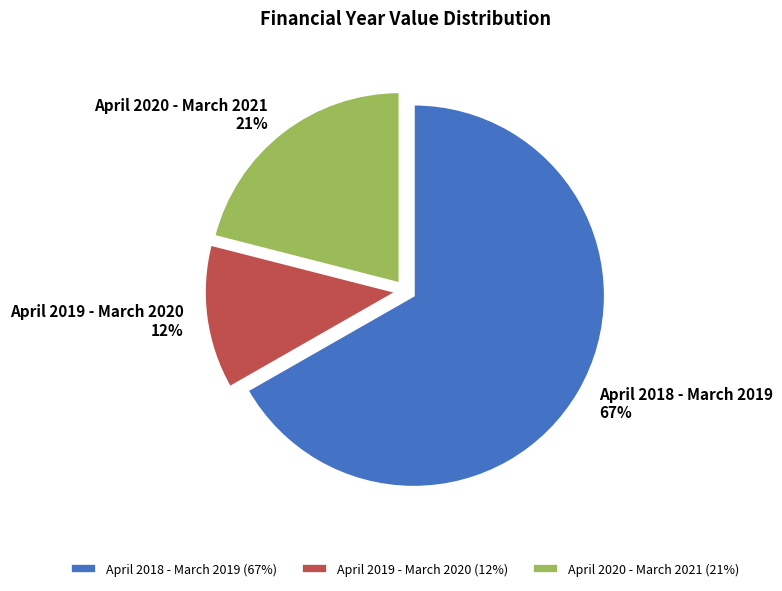

To the nearest percent, what is the combined percentage of April 2020 - March 2021 and April 2018 - March 2019?

88%